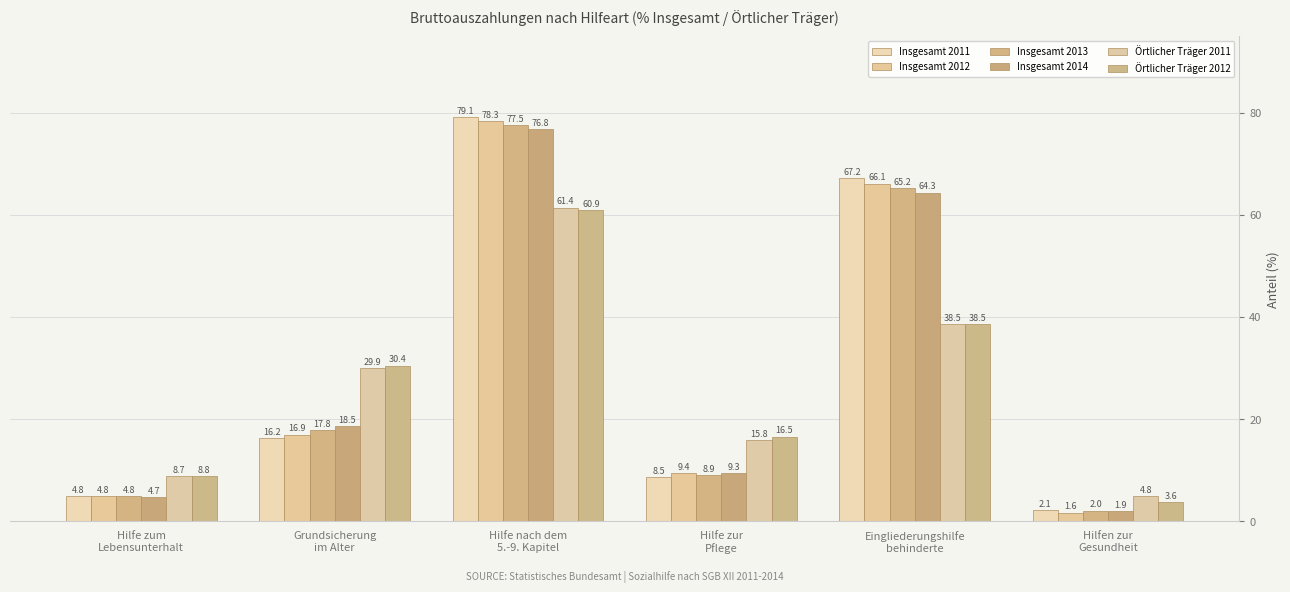

True or false: Insgesamt 2012 has a value of 78.3 at Hilfe nach dem
5.-9. Kapitel.

True